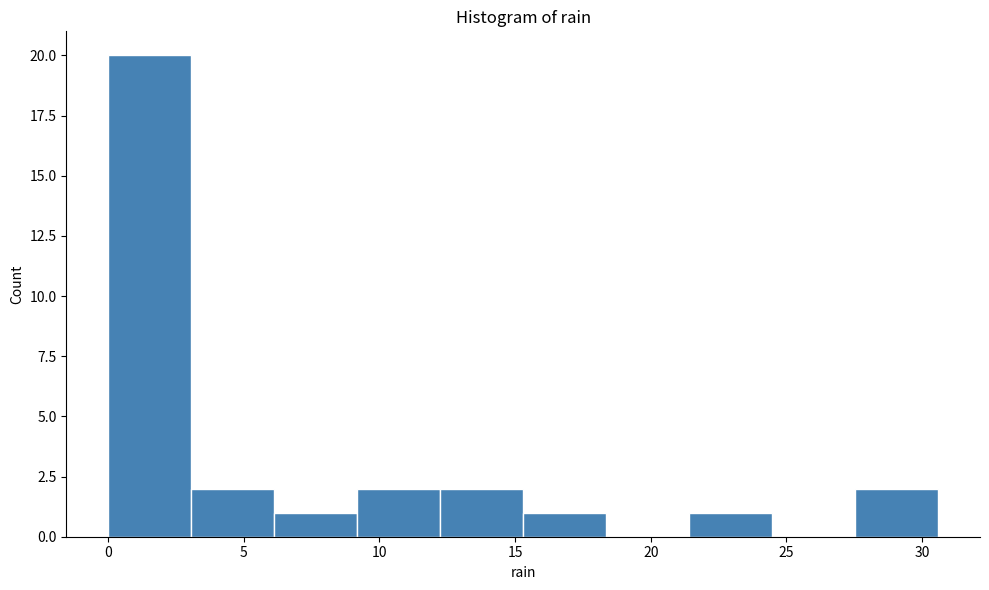

What is the height of the bar covering 6.0 to 9.0 on the x-axis? Neither the bar edges nor the heights are printed on the chart, so give them approximately, as read against the axes.

1